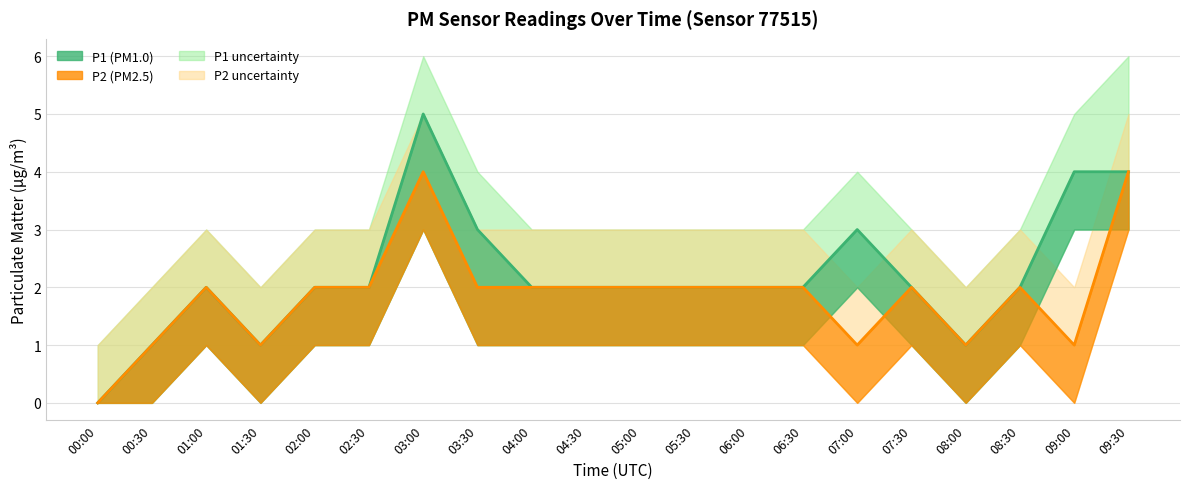

At which category does the chart reach its peak across all series?

03:00